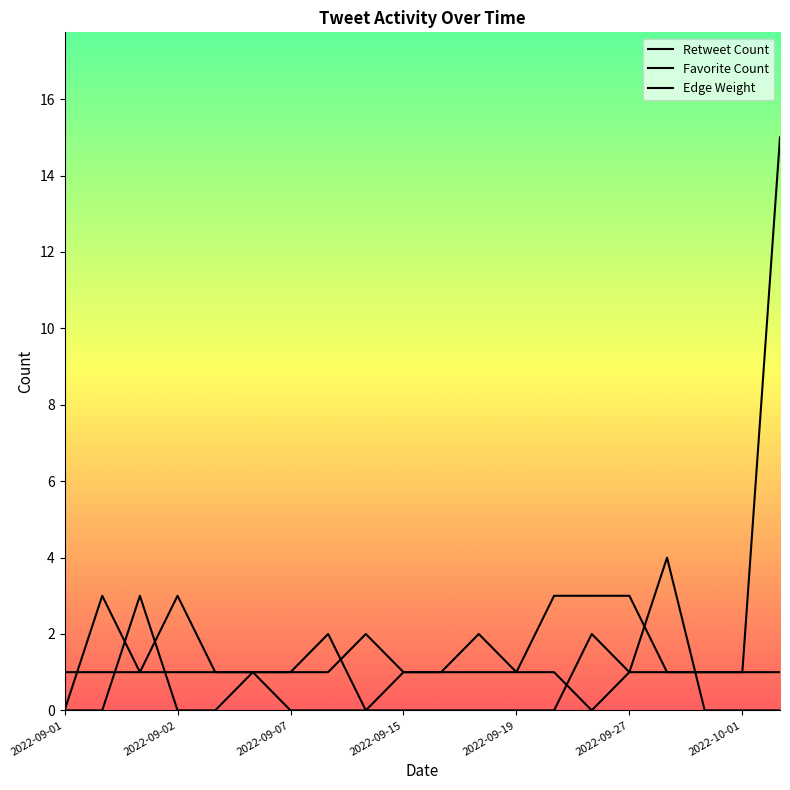

At which category does Favorite Count reach its first local valley?

2022-09-27